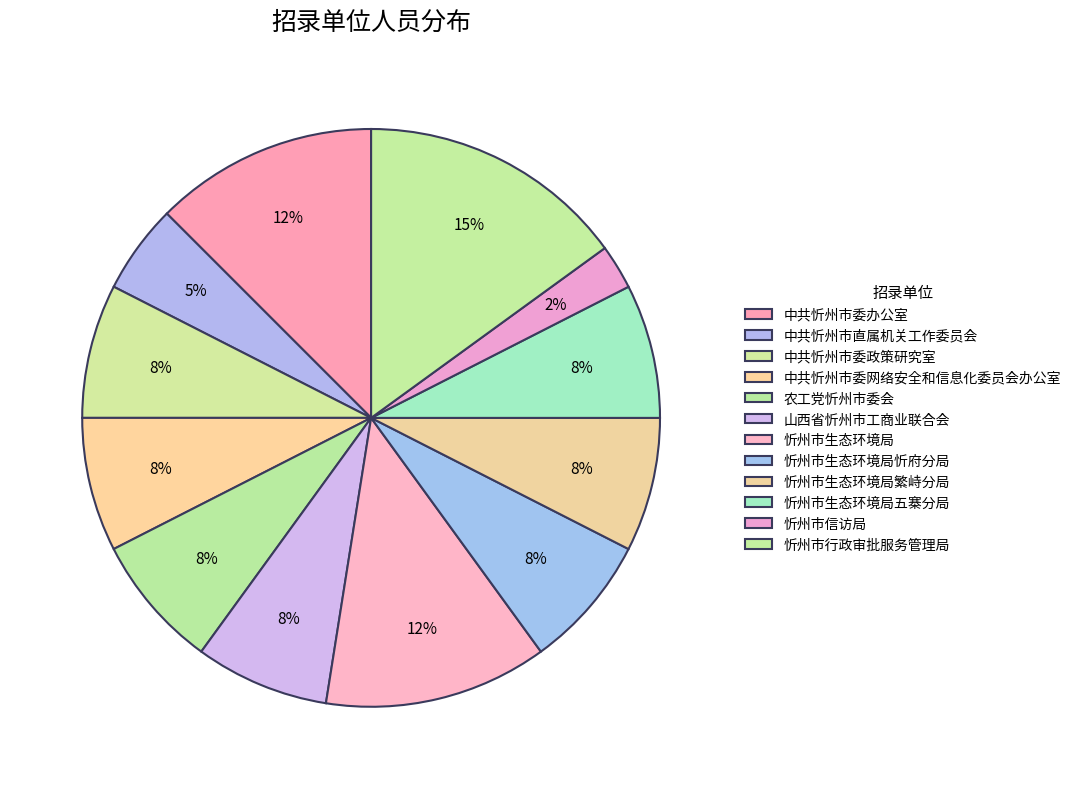

Do 中共忻州市委办公室 and 忻州市生态环境局 together represent more than half of the pie?

No